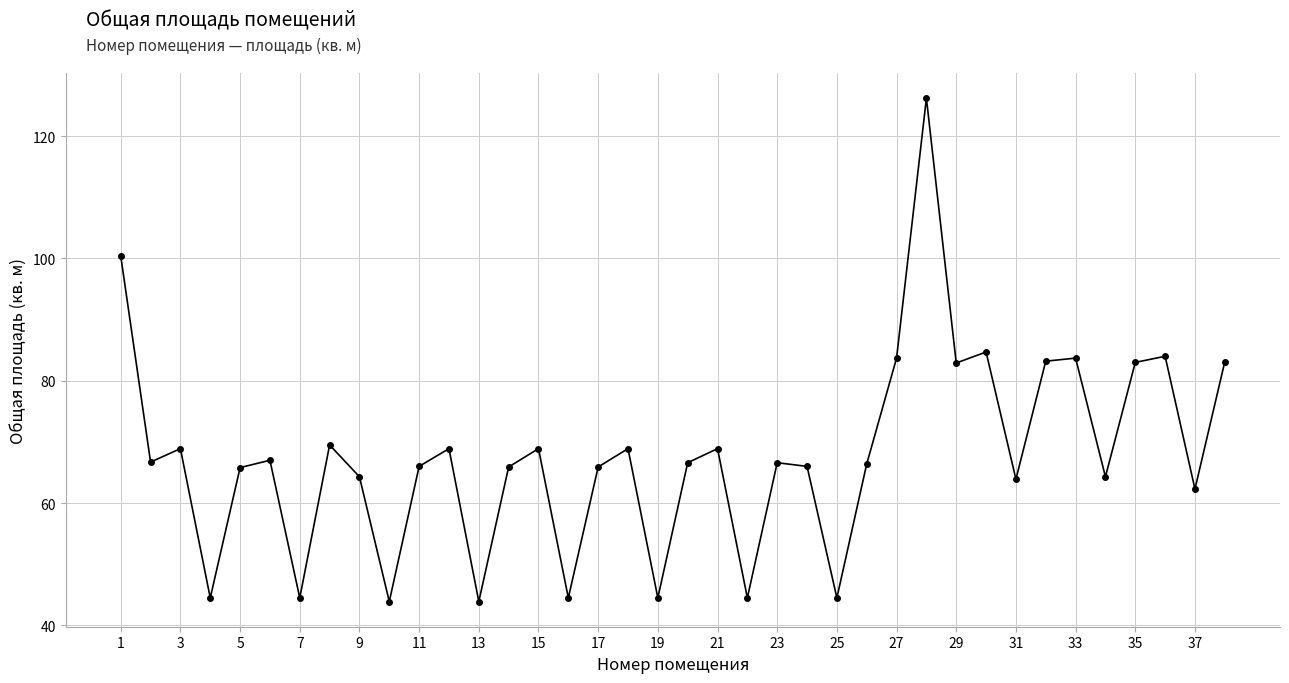

What is the minimum value shown in the chart?

43.9